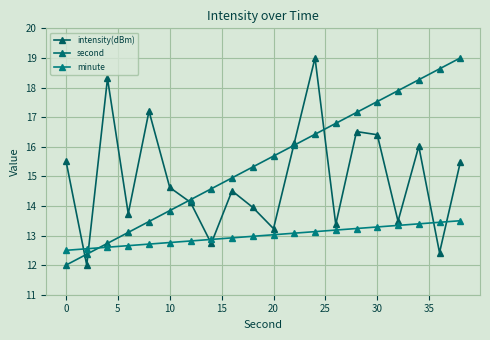

How many values in the intensity(dBm) series are below 14?

8